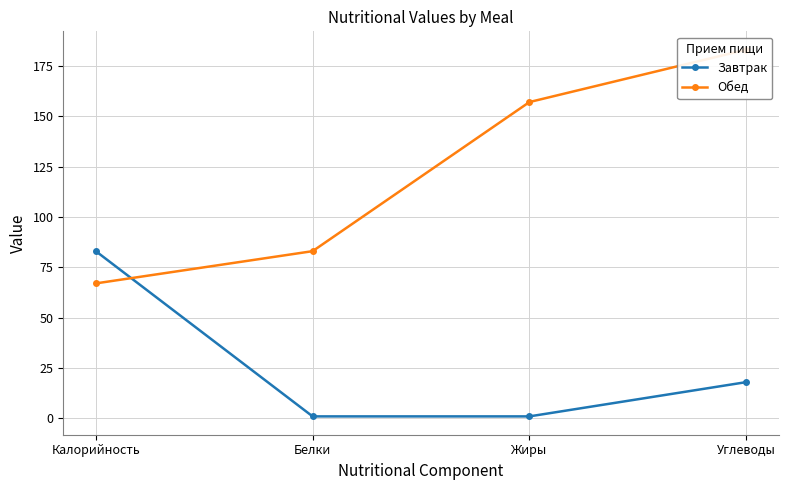

What is the approximate value of Завтрак at Белки?

1